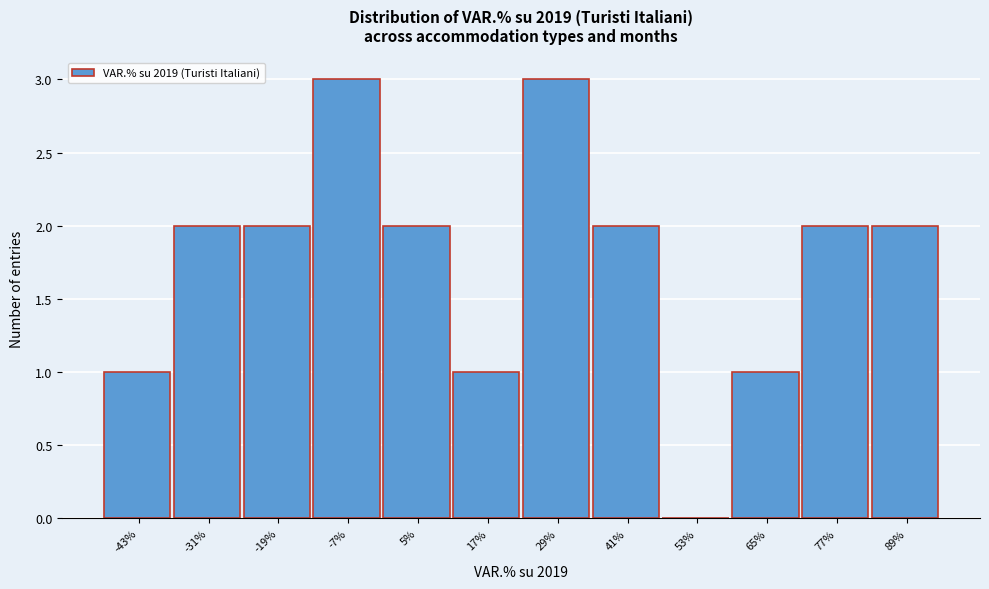

Reading right to left, what are all the values shown in this chart?

89%=2	77%=2	65%=1	53%=0	41%=2	29%=3	17%=1	5%=2	-7%=3	-19%=2	-31%=2	-43%=1